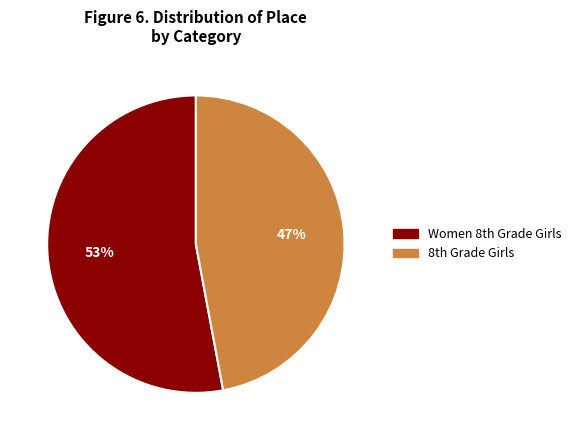

To the nearest percent, what is the average slice percentage?

50%